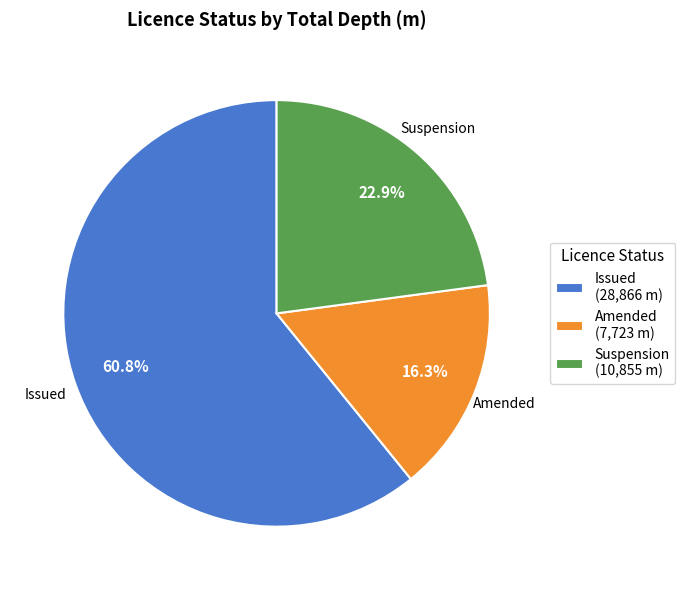

Does any single category account for the majority?

Yes